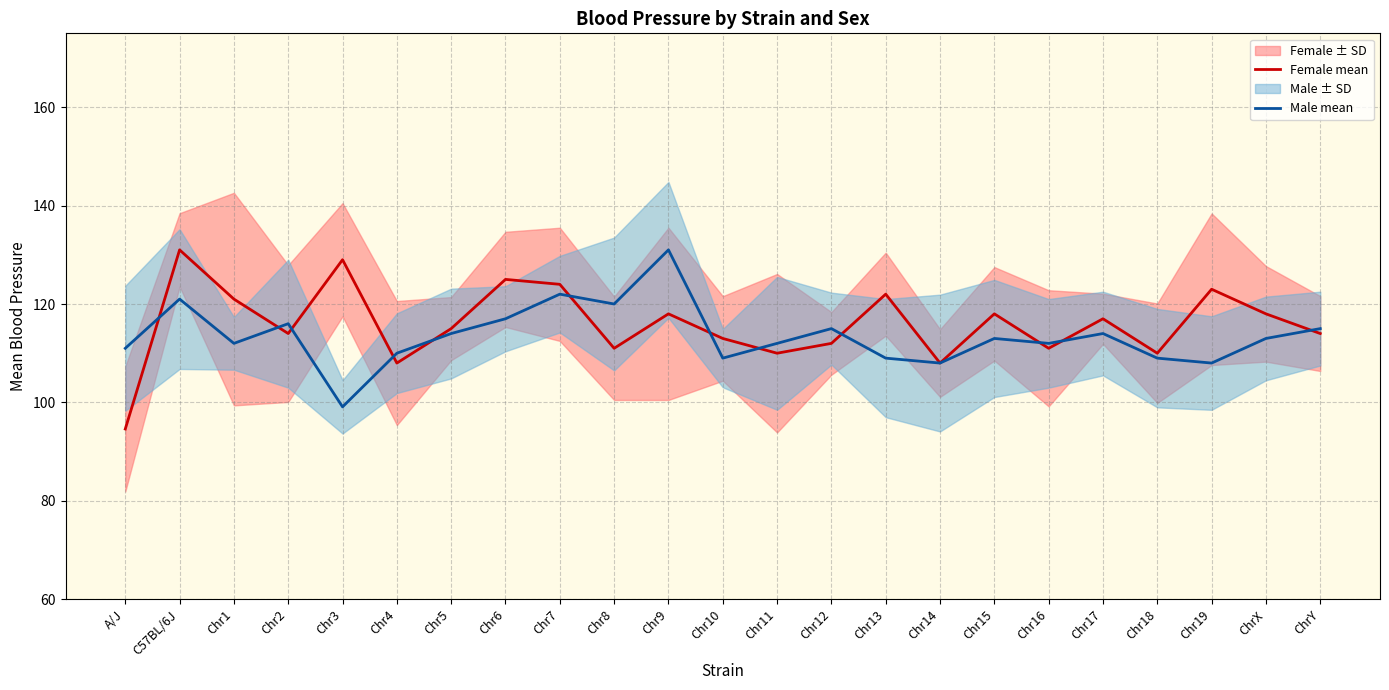

True or false: Male mean has more than 2 points higher than both neighbors.

True